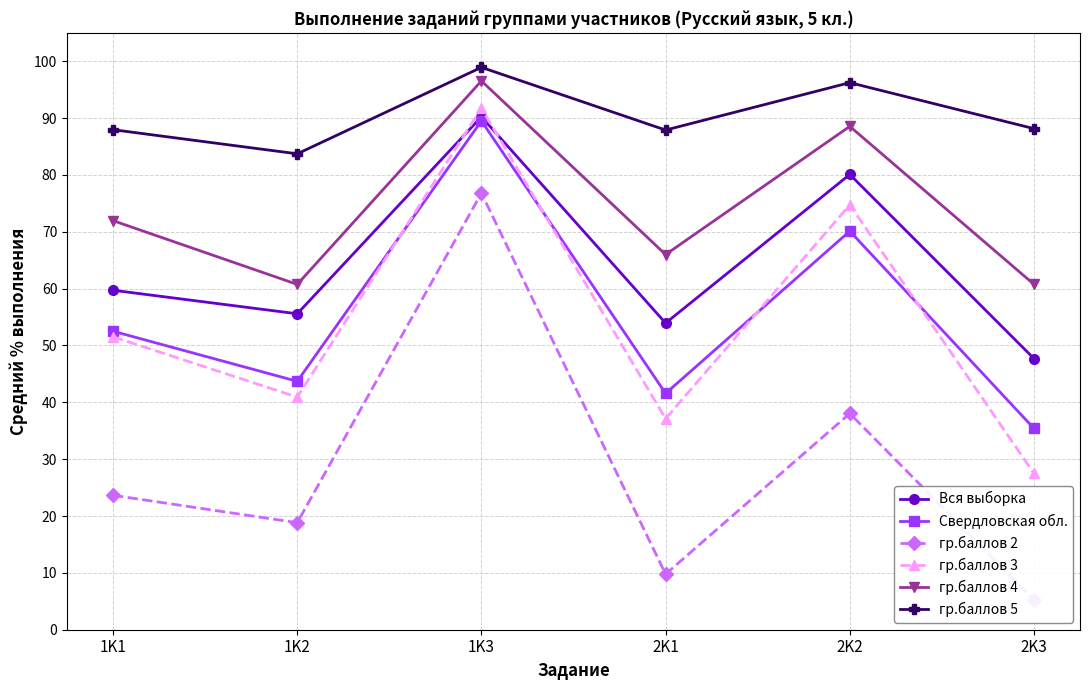

What are all the series names shown in the legend?

Вся выборка, Свердловская обл., гр.баллов 2, гр.баллов 3, гр.баллов 4, гр.баллов 5